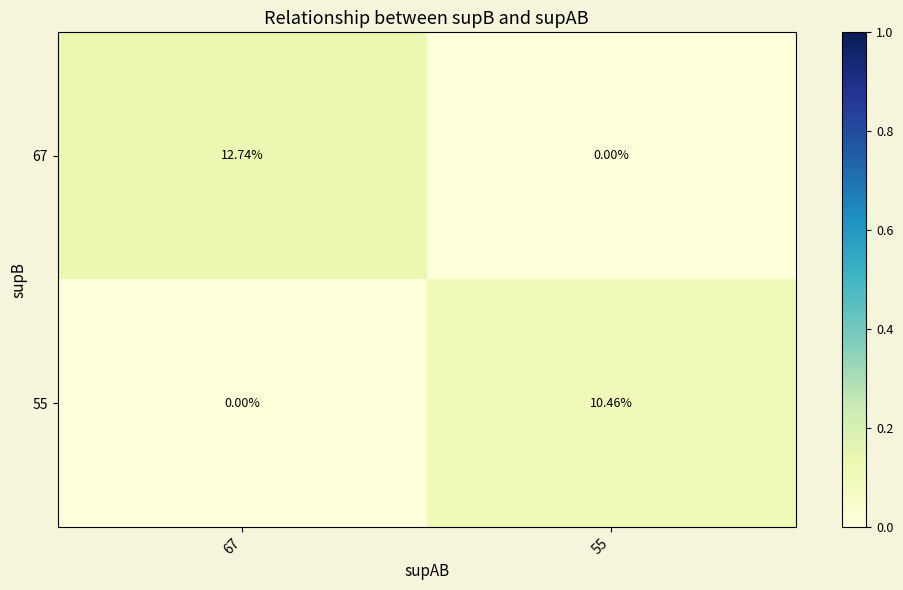

Is the value of 67 at 67 greater than the value of 55 at 67?

Yes